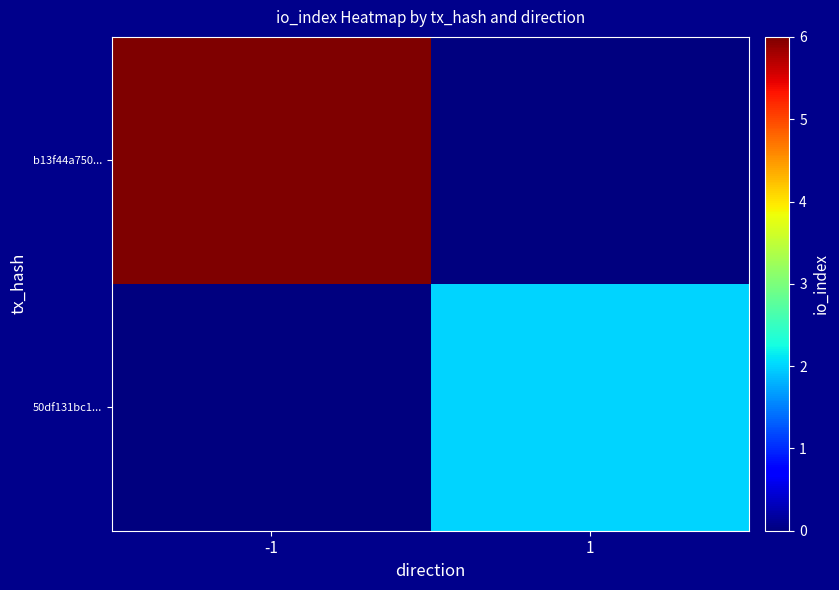

Which series has the largest range (max minus min)?

b13f44a750...